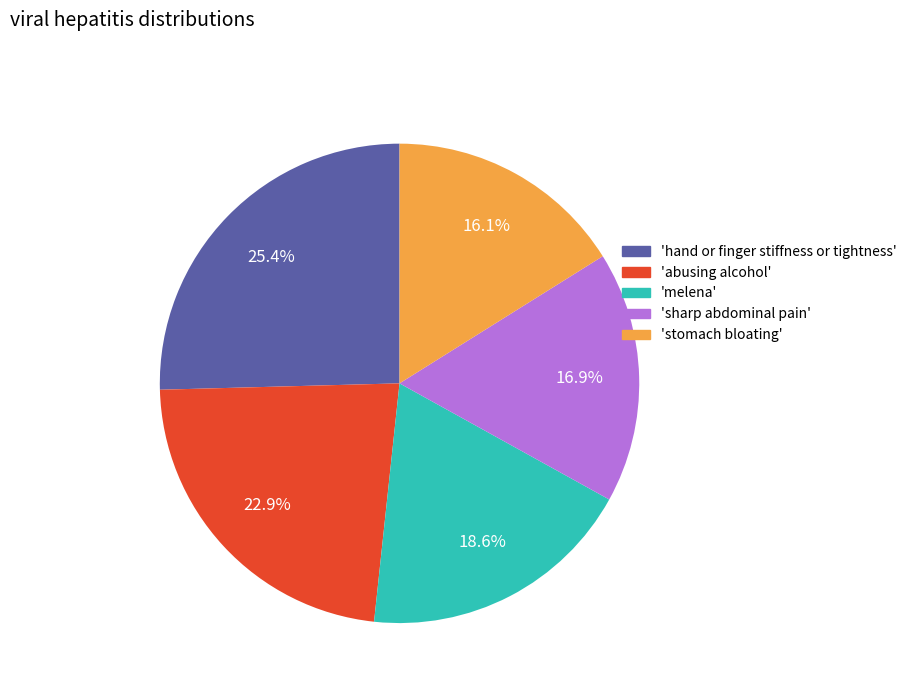

Is there any slice that represents more than half of the pie?

No